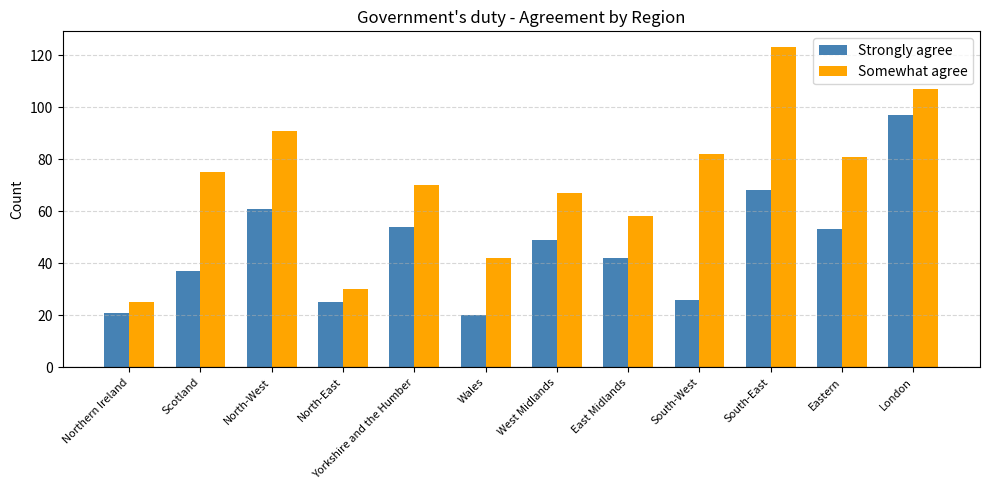

Count the number of data series in this chart.

2